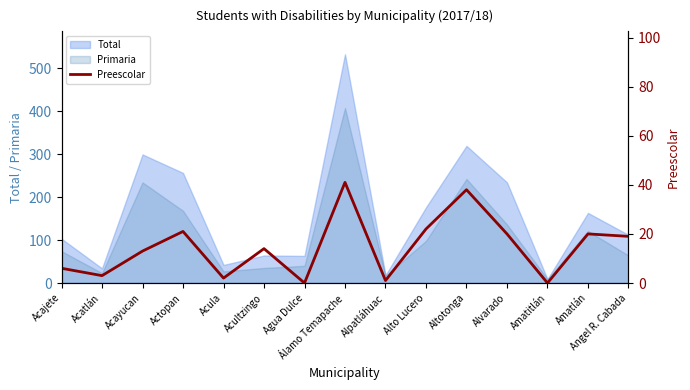

At which label does Primaria reach its peak?

Álamo Temapache